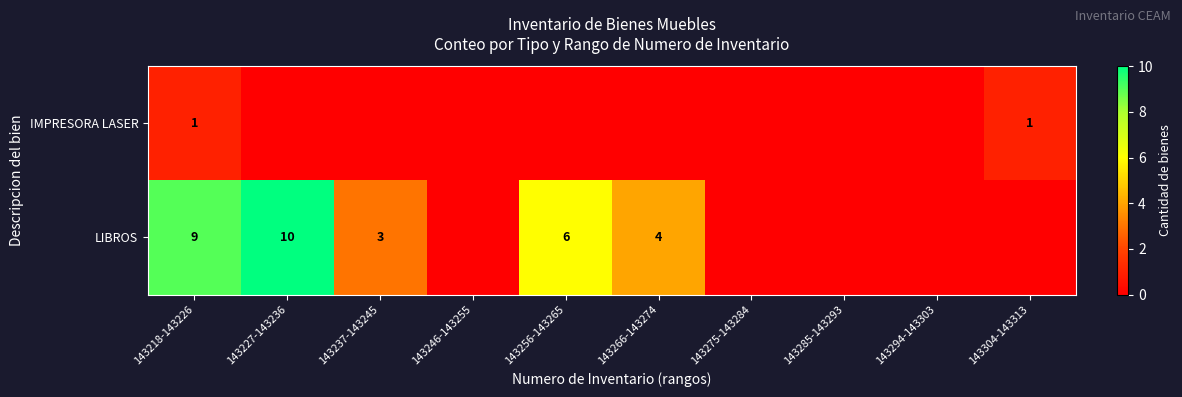

What is the difference between the highest and lowest values at 143304-143313?

1